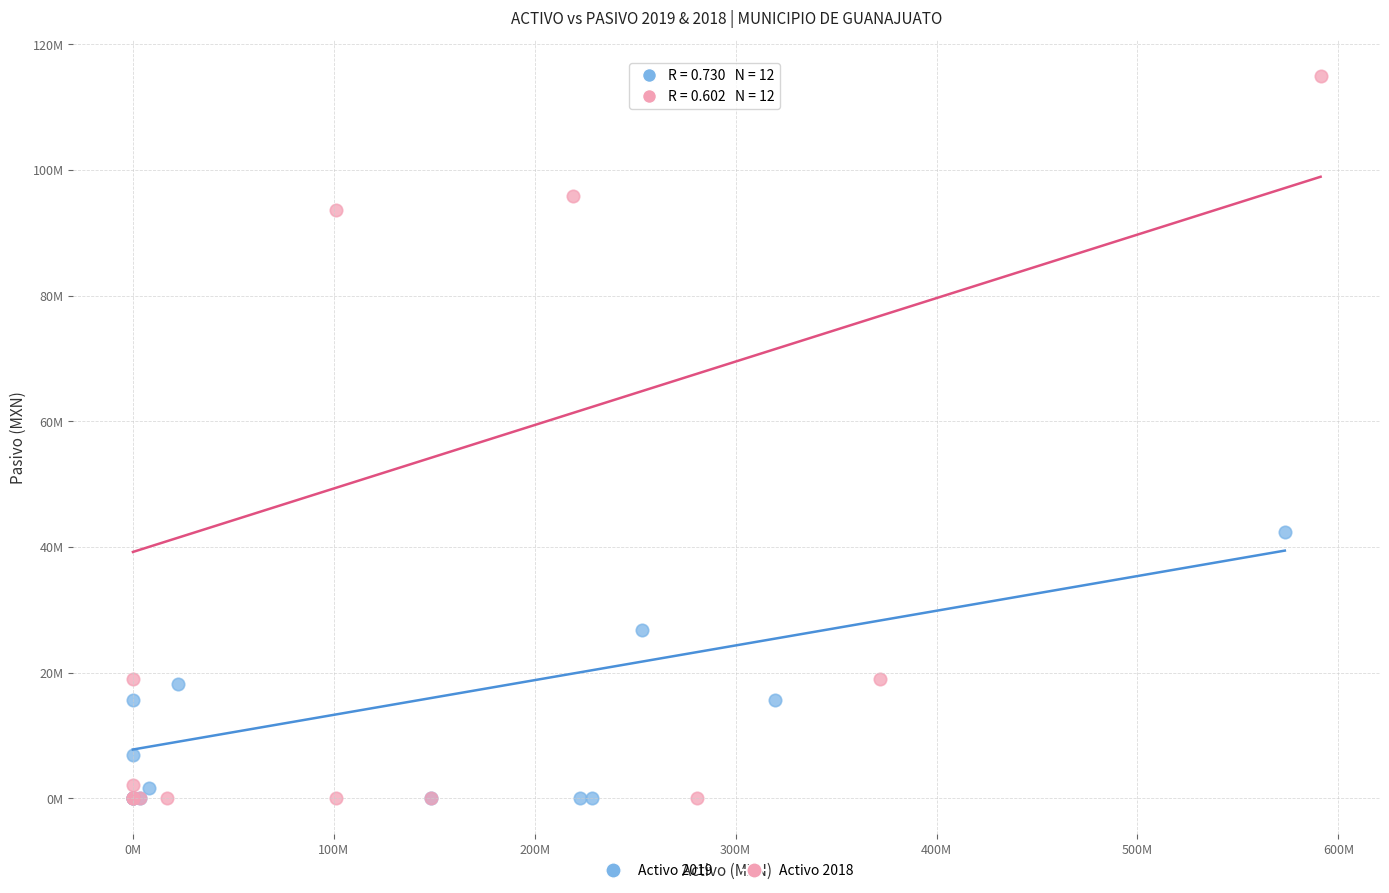

What are all the series names shown in the legend?

Activo 2019, Activo 2018